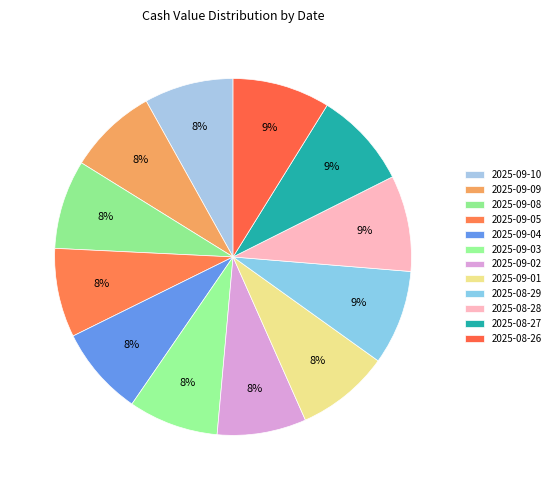

Which category has the biggest portion of the pie?

2025-08-26